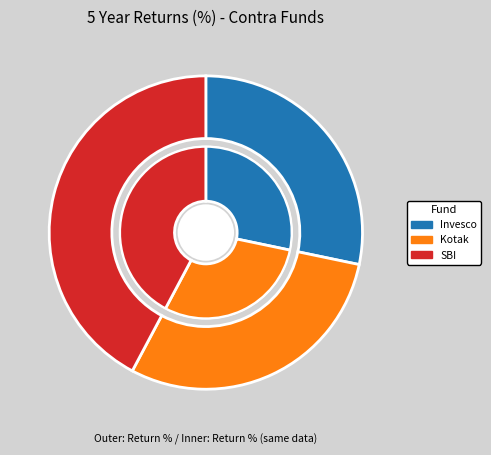

Does any single category account for the majority?

No